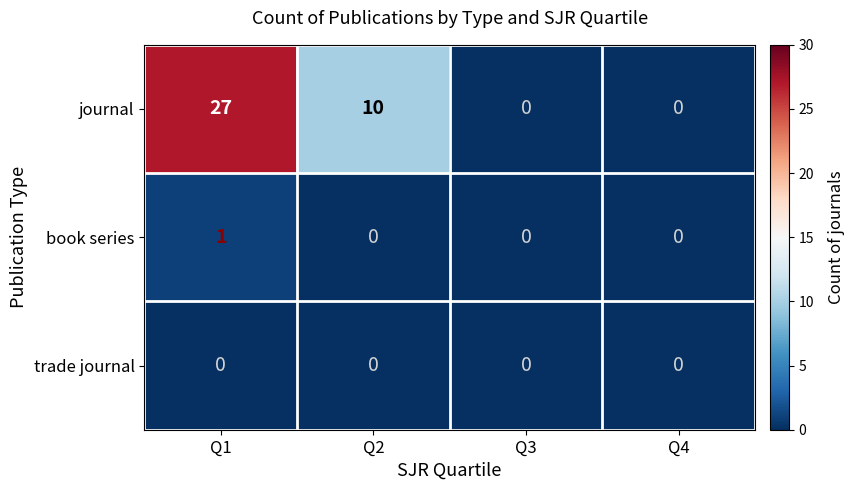

Reading left to right, what are all the values shown in this chart?

journal: 27	10	0	0
book series: 1	0	0	0
trade journal: 0	0	0	0